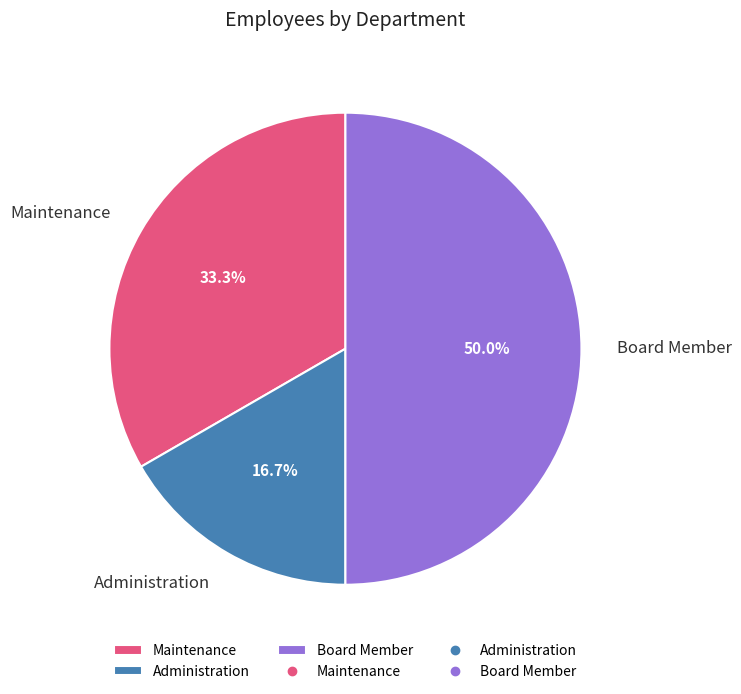

How many slices are in this pie chart?

3